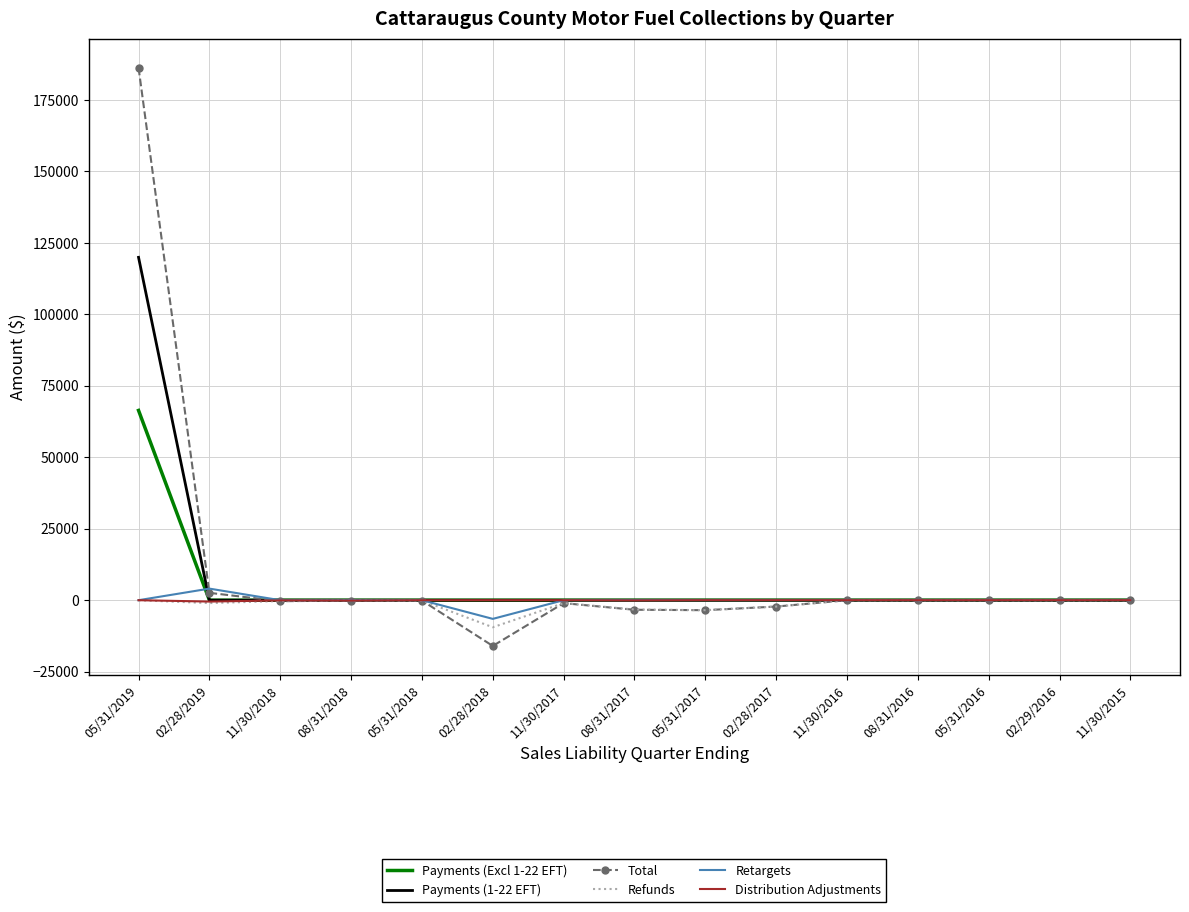

Count the number of categories in the chart.

15